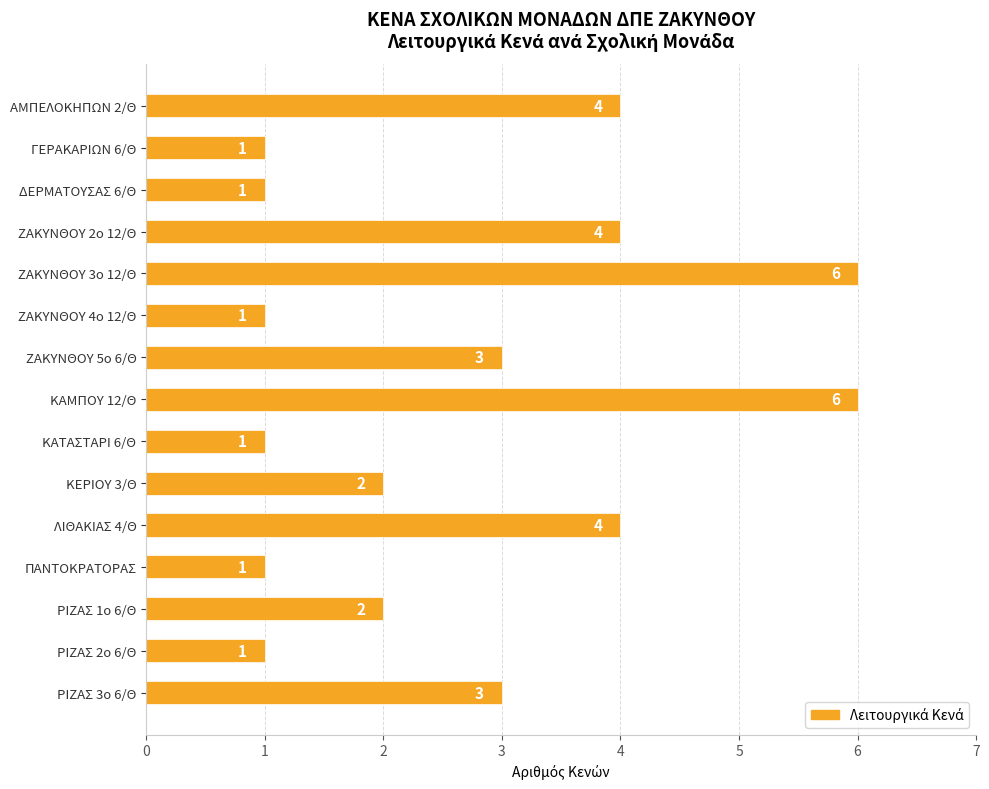

What is the average value?

3